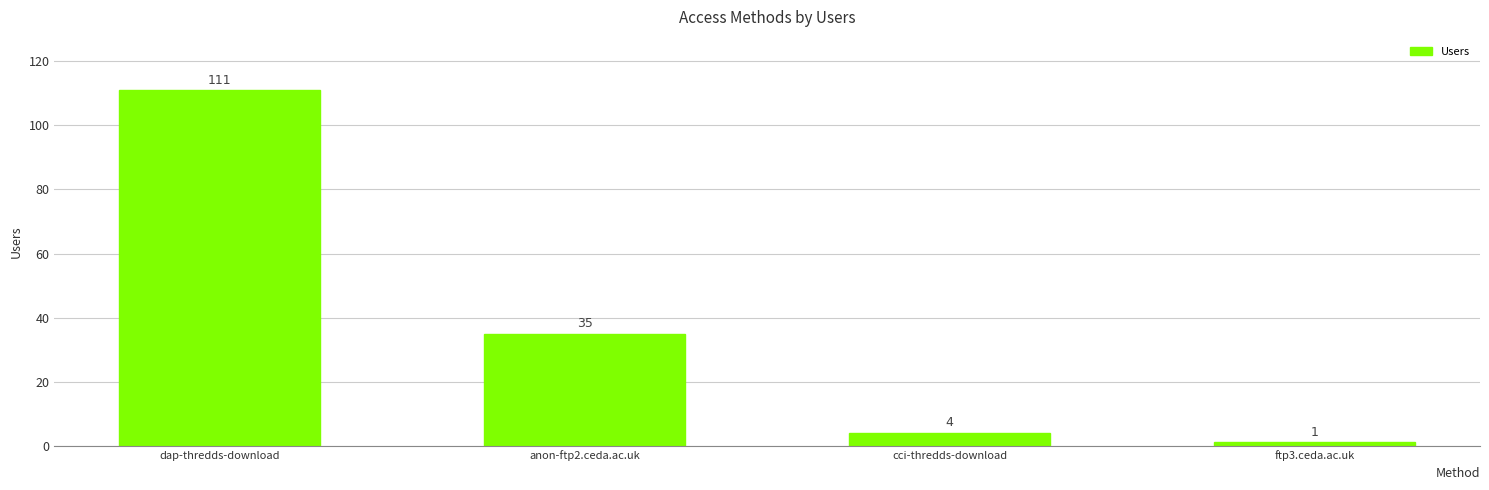

Between ftp3.ceda.ac.uk and anon-ftp2.ceda.ac.uk, which is larger?

anon-ftp2.ceda.ac.uk